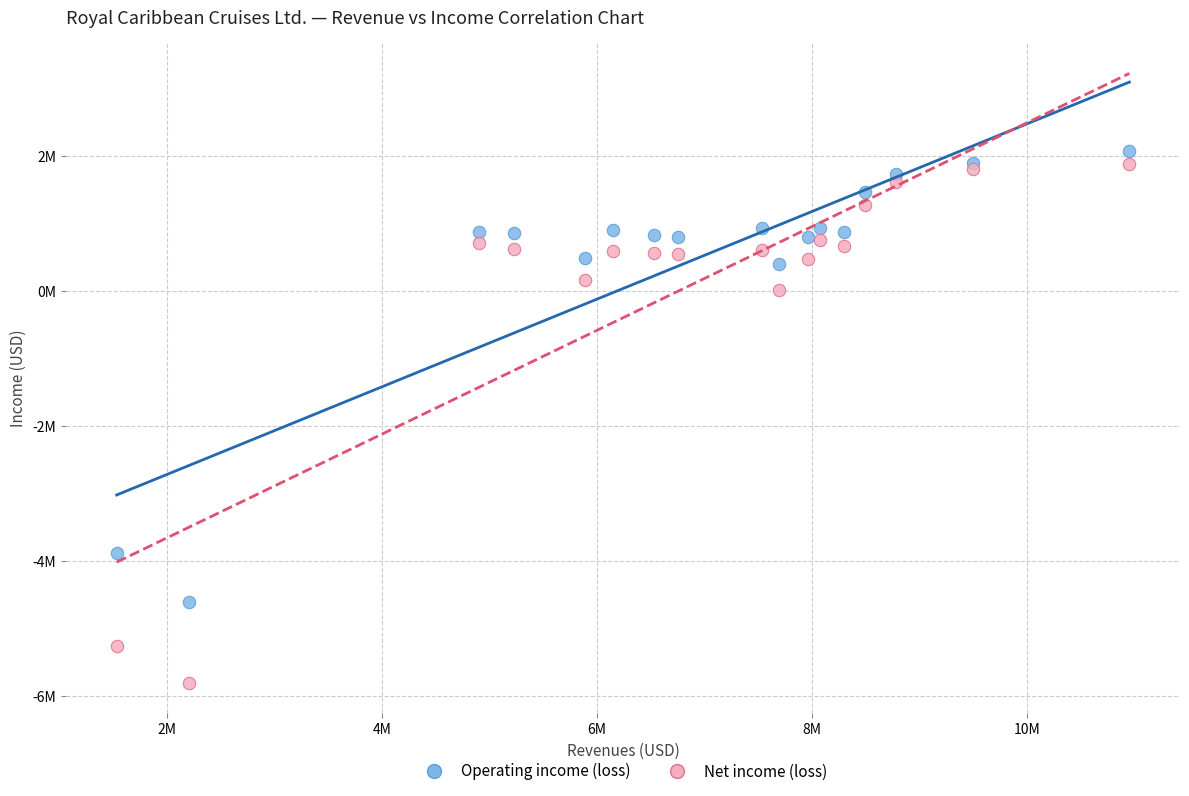

What are all the series names shown in the legend?

Operating income (loss), Net income (loss)